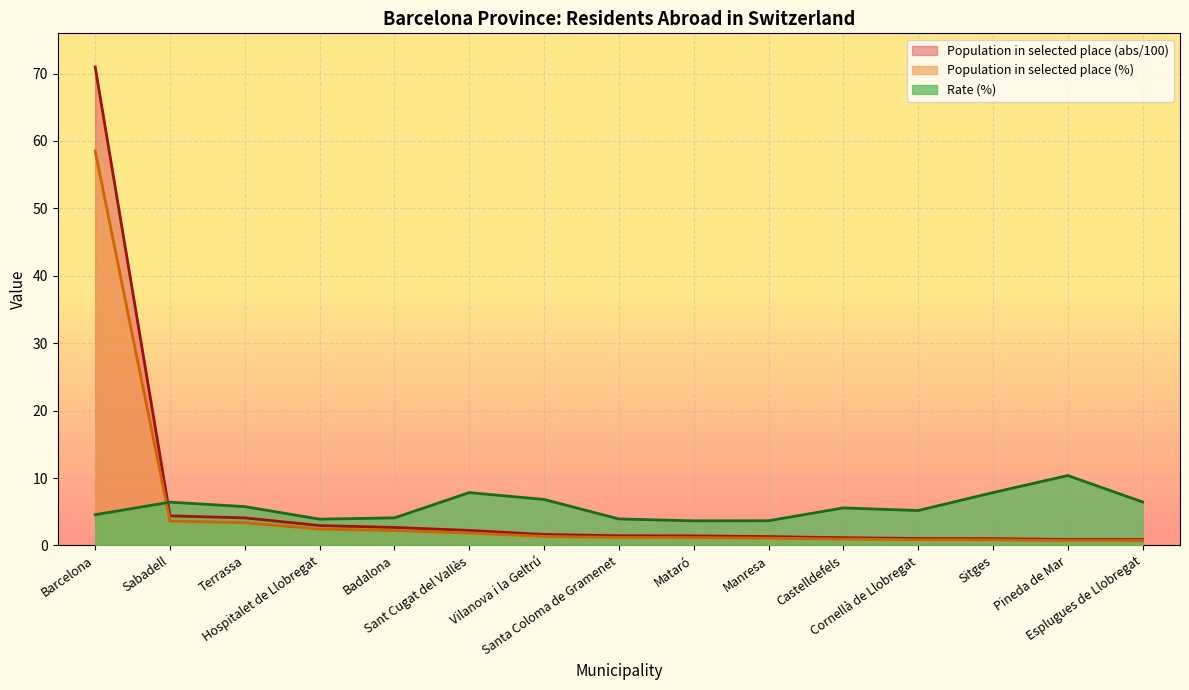

Rank the series by their maximum value, from lowest to highest.

Rate (%), Population in selected place (%), Population in selected place (abs/100)